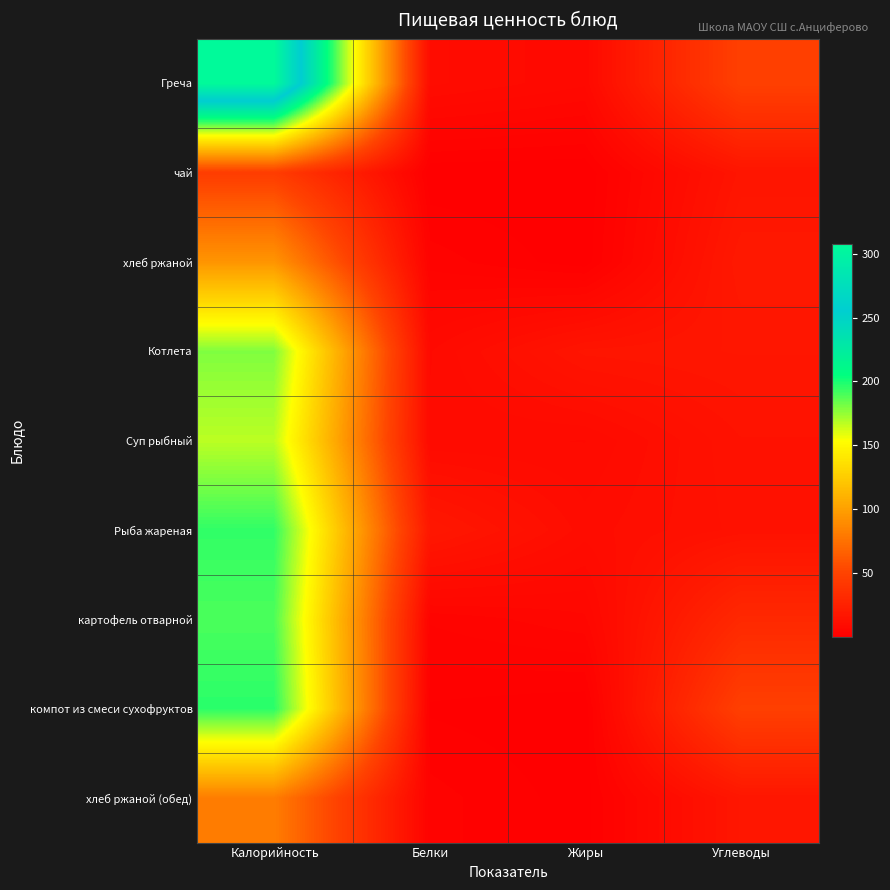

How many categories are shown in the chart?

4